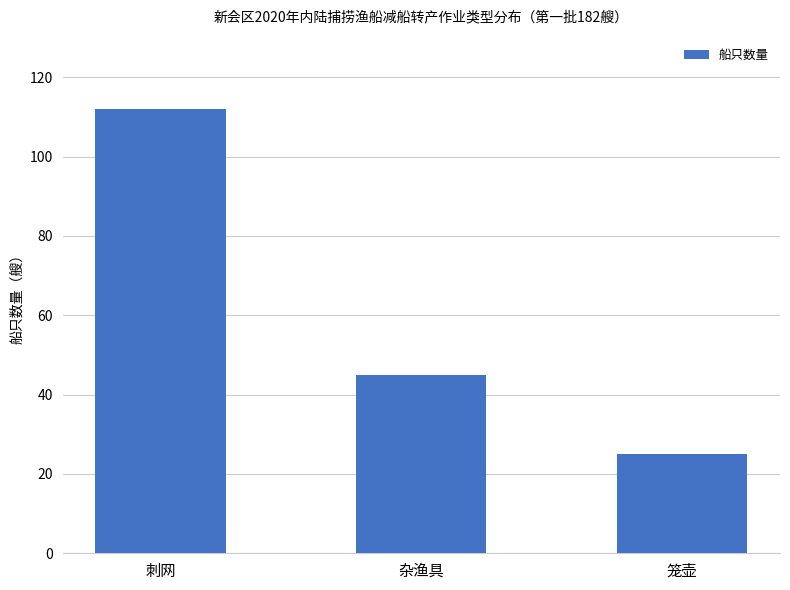

What position from the right is 笼壶?

1